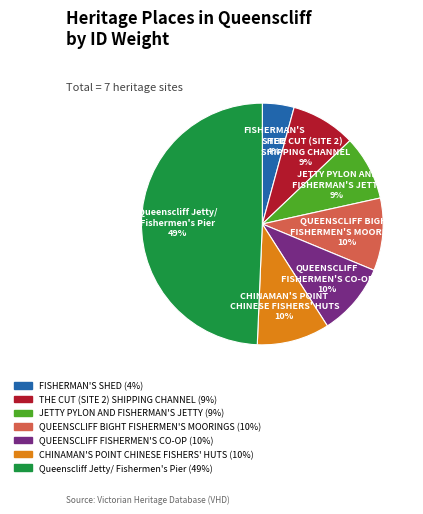

Is the sum of CHINAMAN'S POINT CHINESE FISHERS' HUTS and THE CUT (SITE 2) SHIPPING CHANNEL greater than half?

No